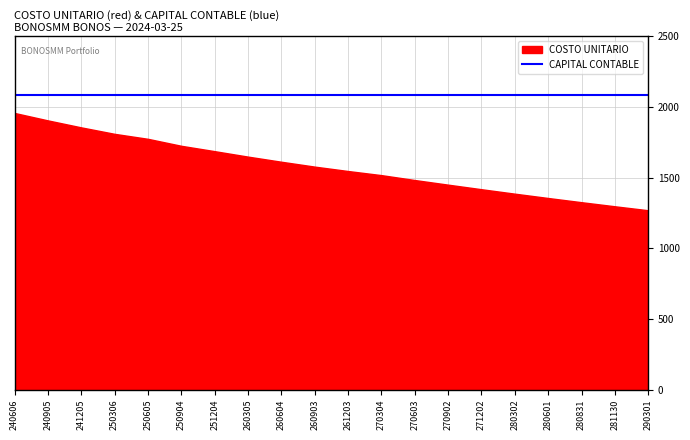

True or false: CAPITAL CONTABLE and COSTO UNITARIO intersect in this chart.

False